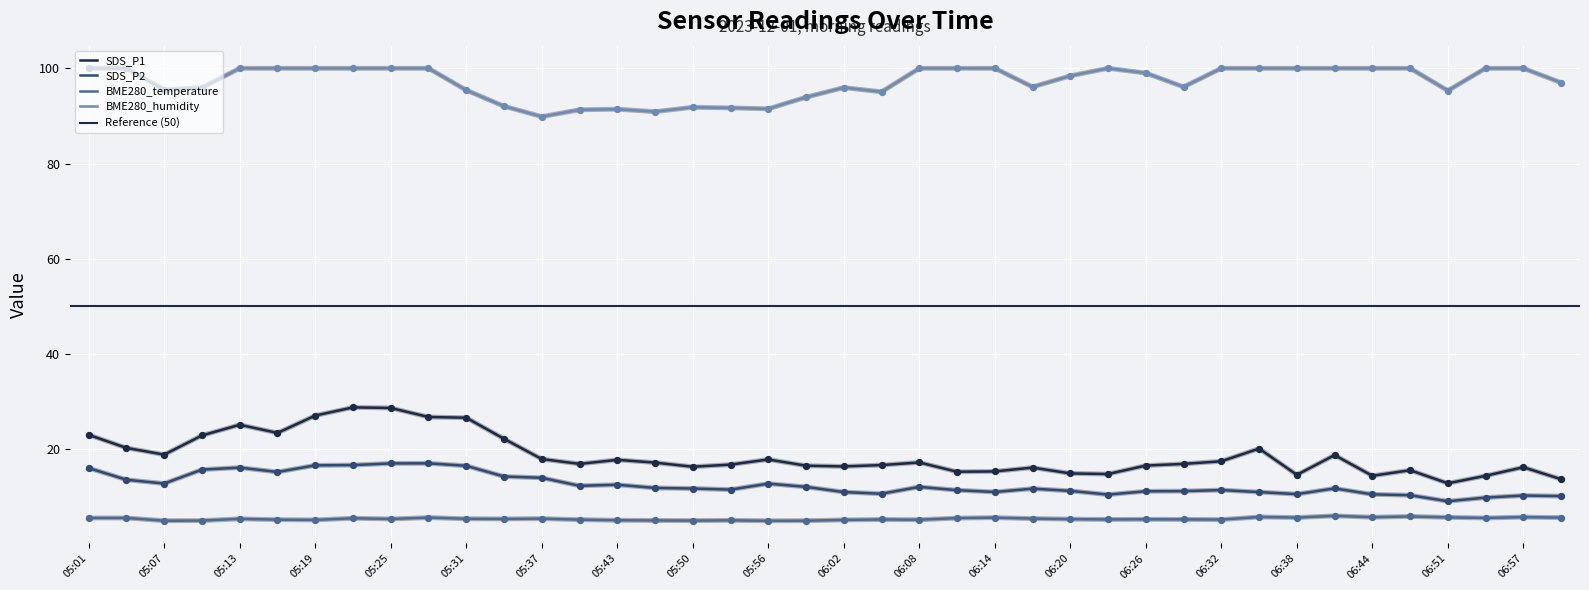

Which series contains the lowest Y value?

BME280_temperature